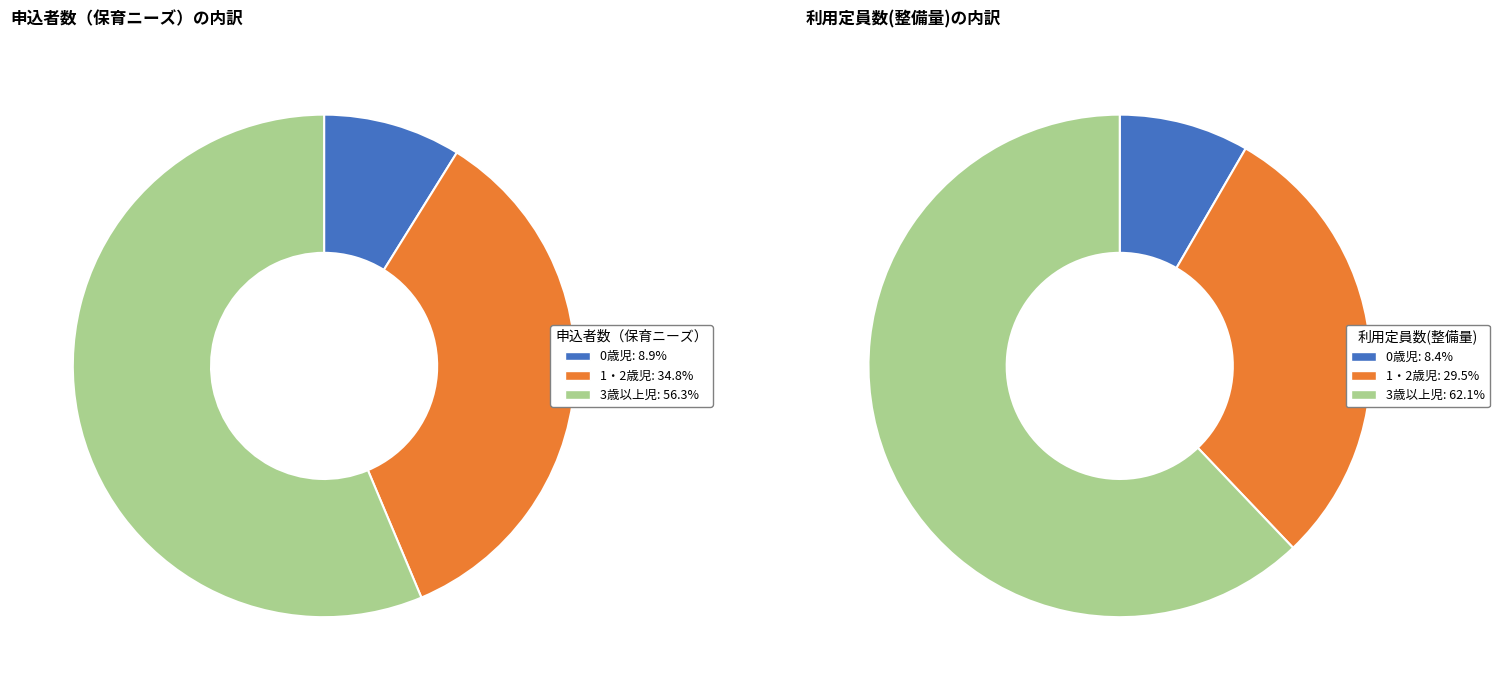

To the nearest percent, what is the average slice percentage?

33%